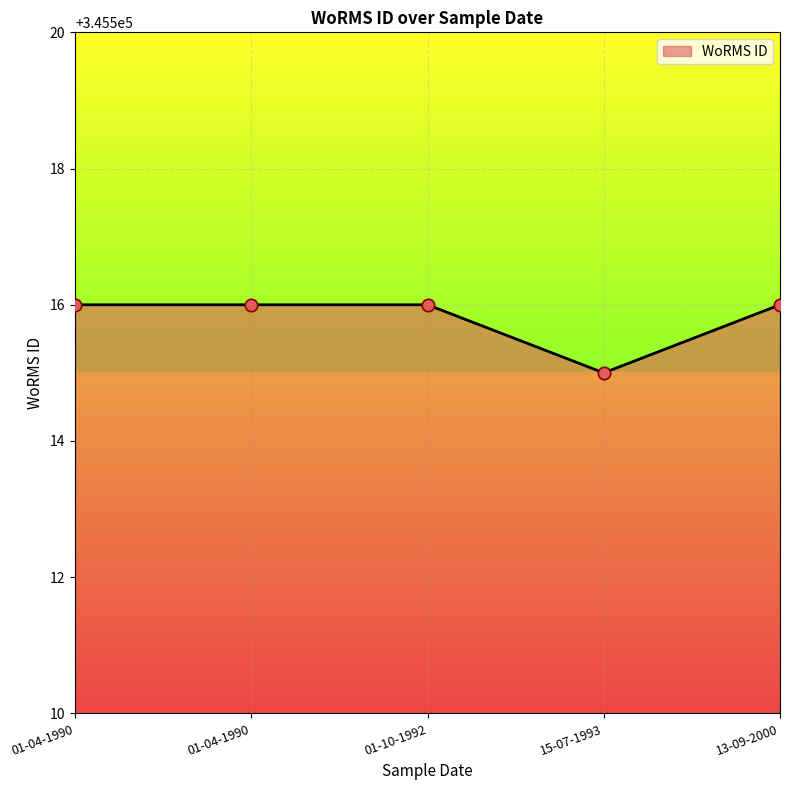

What is the change in value from 01-10-1992 to 15-07-1993?

-1